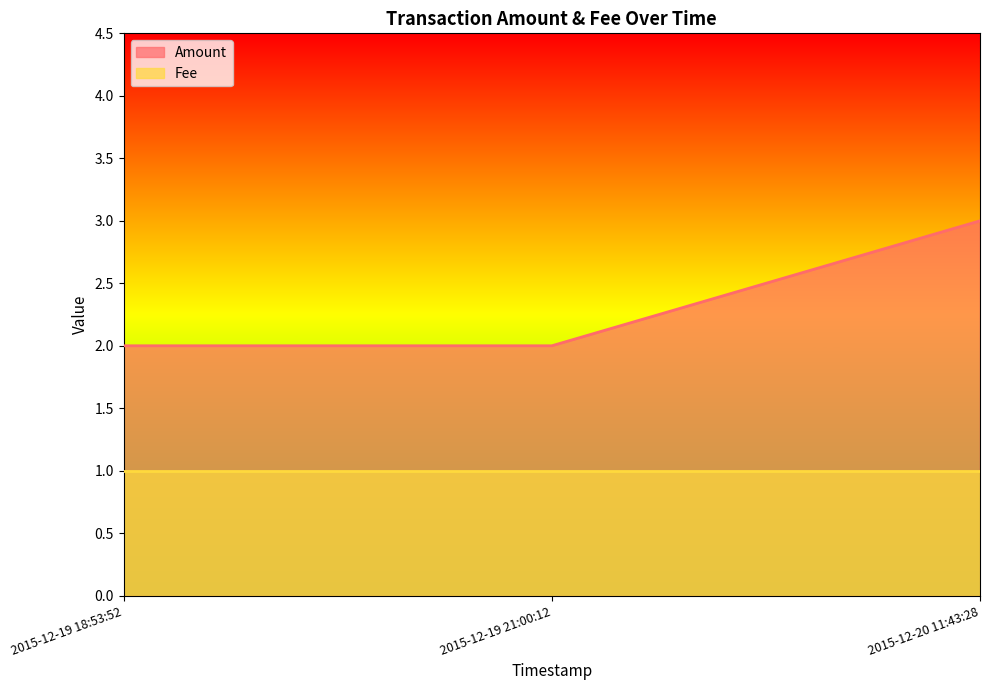

What is the label of the 3rd point from the right?

2015-12-19 18:53:52